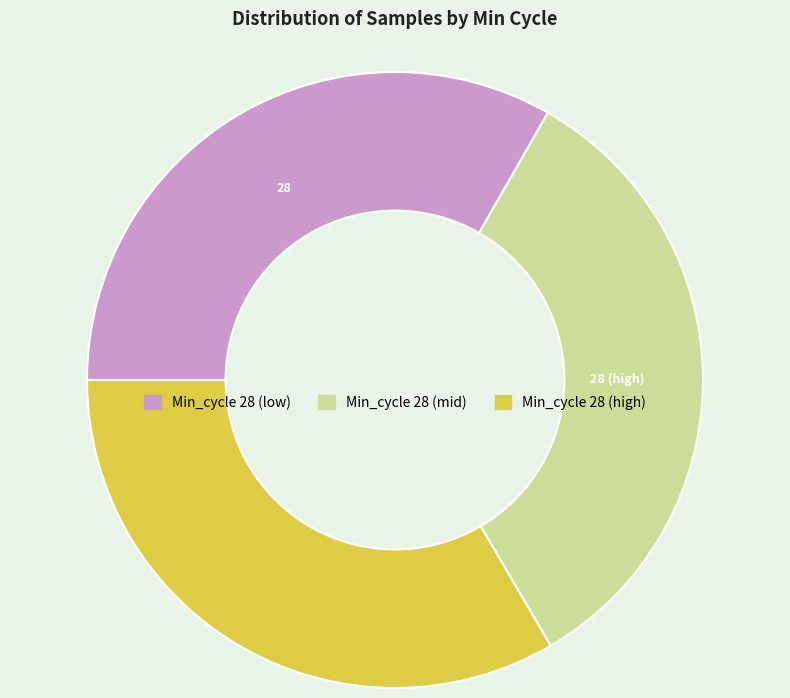

Is there any slice that represents more than half of the pie?

No